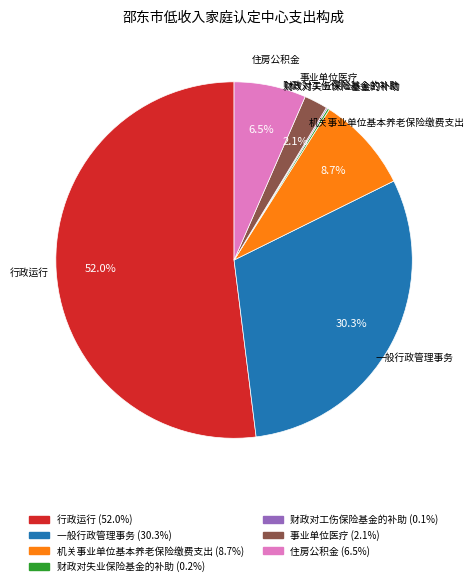

Which category has the biggest portion of the pie?

行政运行